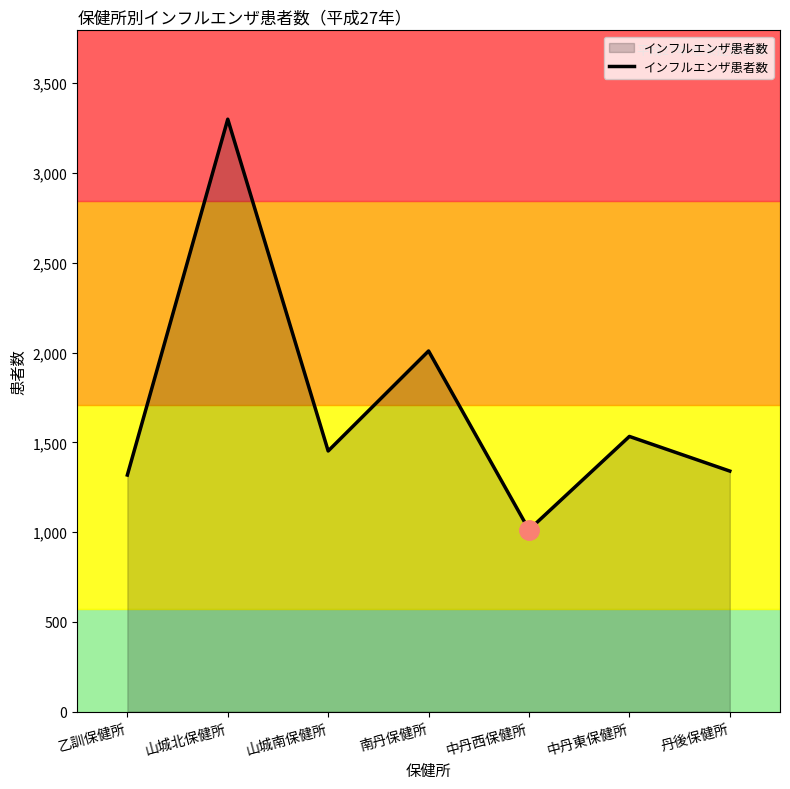

Where is the data nearest to the value 2156?

南丹保健所